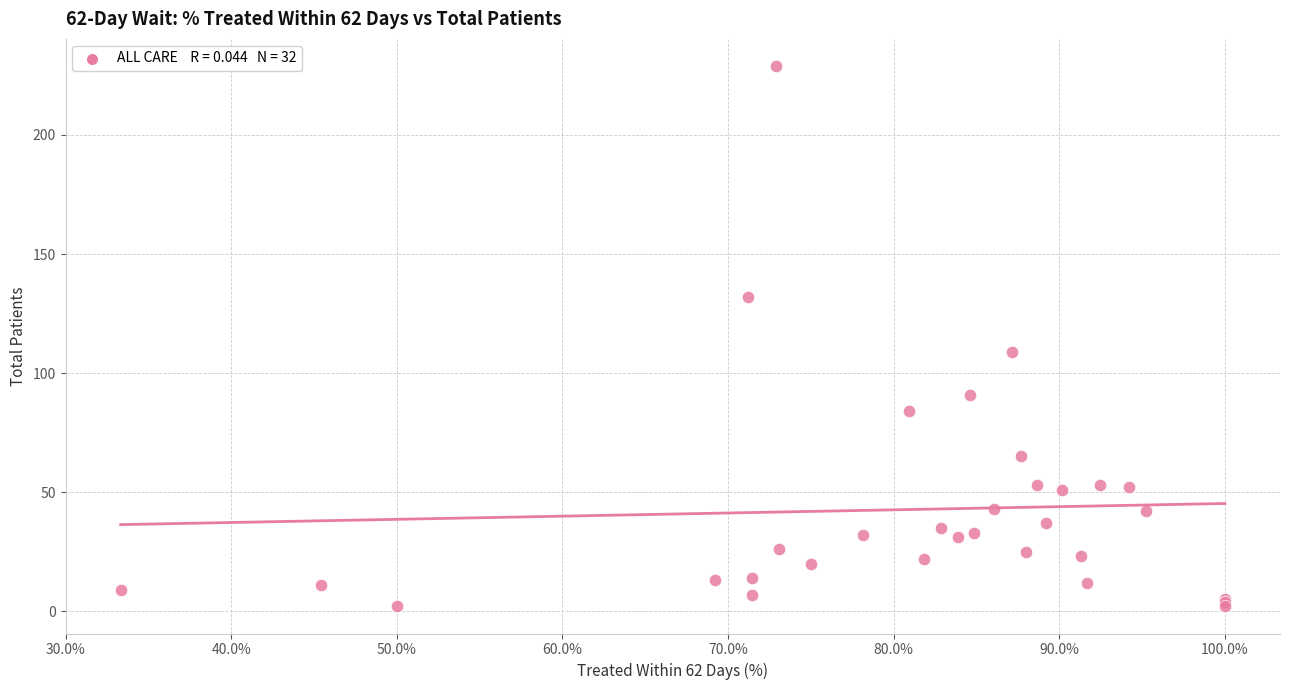

What Y value in the scatter plot is closest to 115?

109